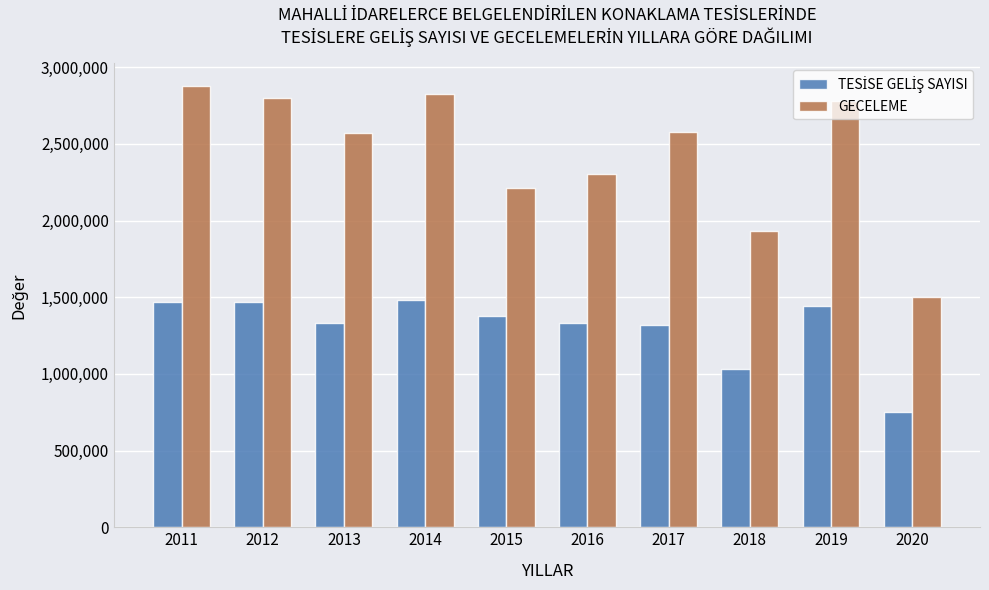

What is the greatest value displayed?

2880637